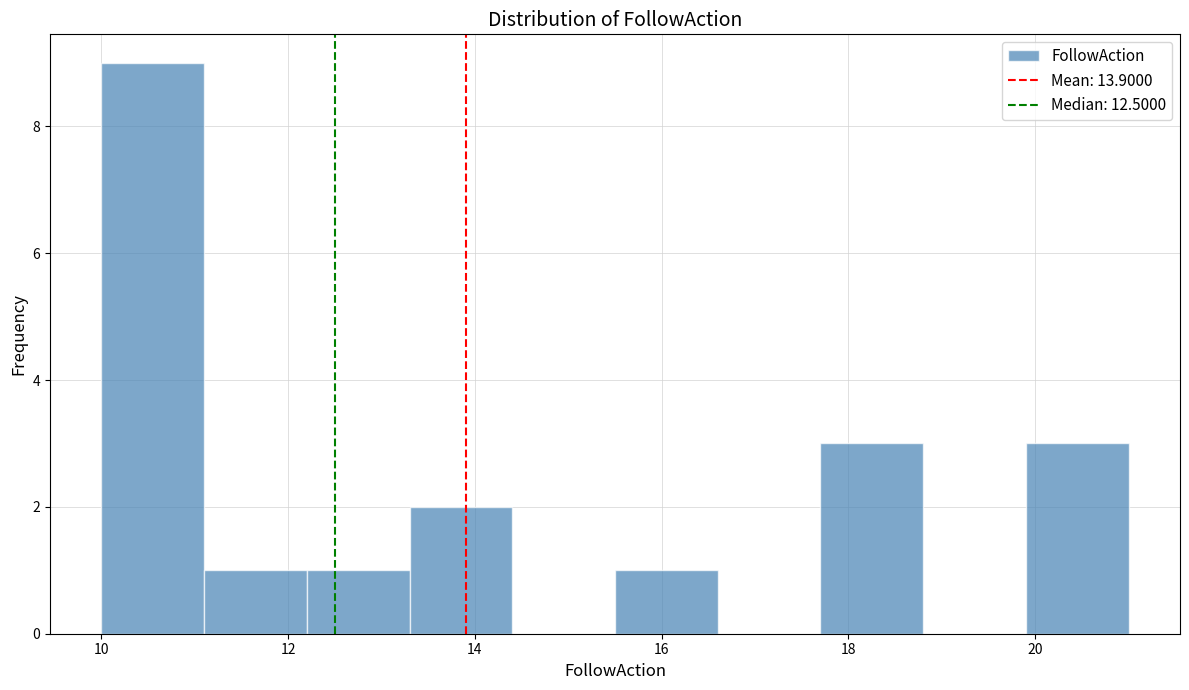

How tall is the bar that spans 11.1 to 12.2 on the x-axis? Neither the bar edges nor the heights are printed on the chart, so give them approximately, as read against the axes.

1